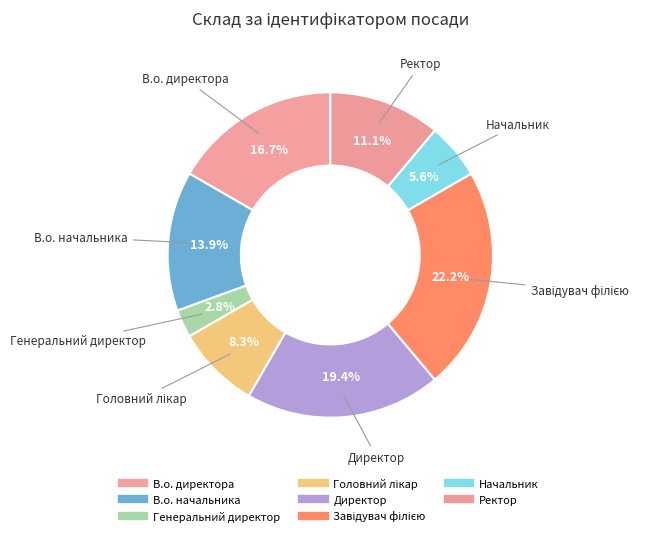

Rank the categories by value from highest to lowest.

Завідувач філією, Директор, В.о. директора, В.о. начальника, Ректор, Головний лікар, Начальник, Генеральний директор